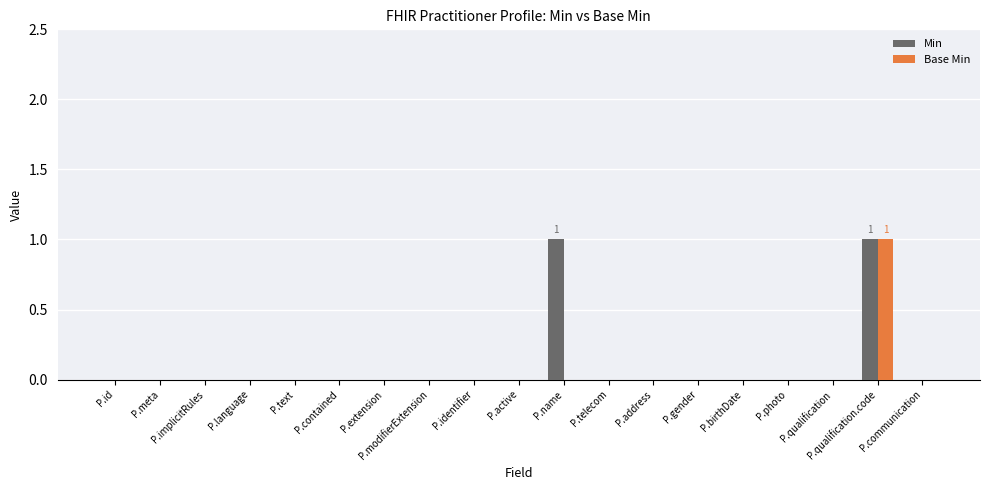

How many Min values are between 0 and 1?

19